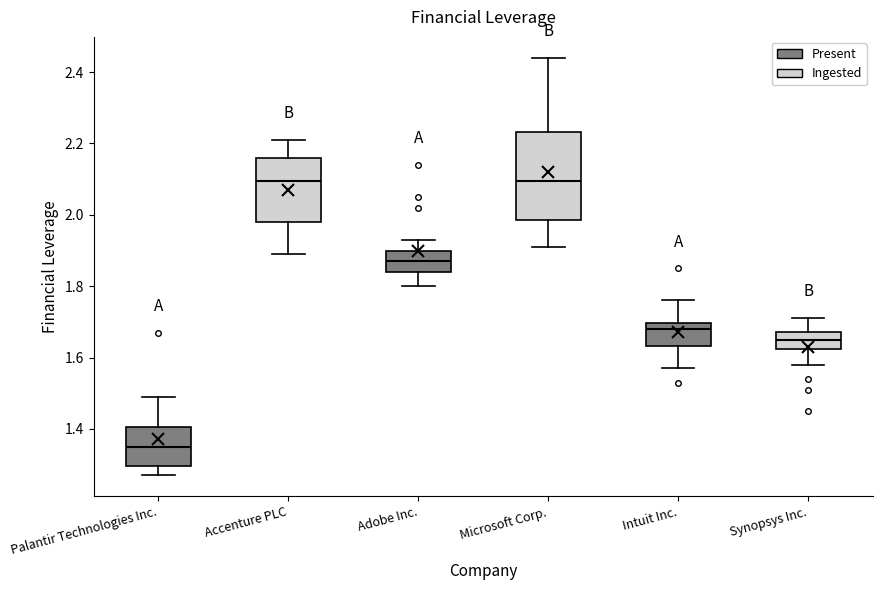

Where does the median line of the box for Palantir Technologies Inc. sit on the y-axis? The values are not printed on the chart, so give them approximately, as read against the axis.

1.36